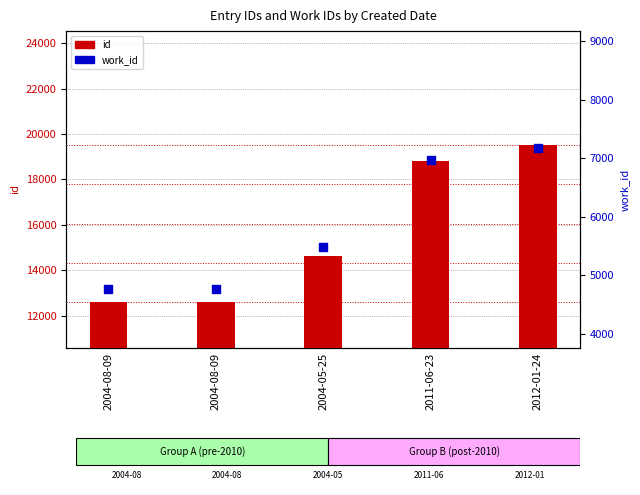

At how many categories does at least one series exceed 19227?

1